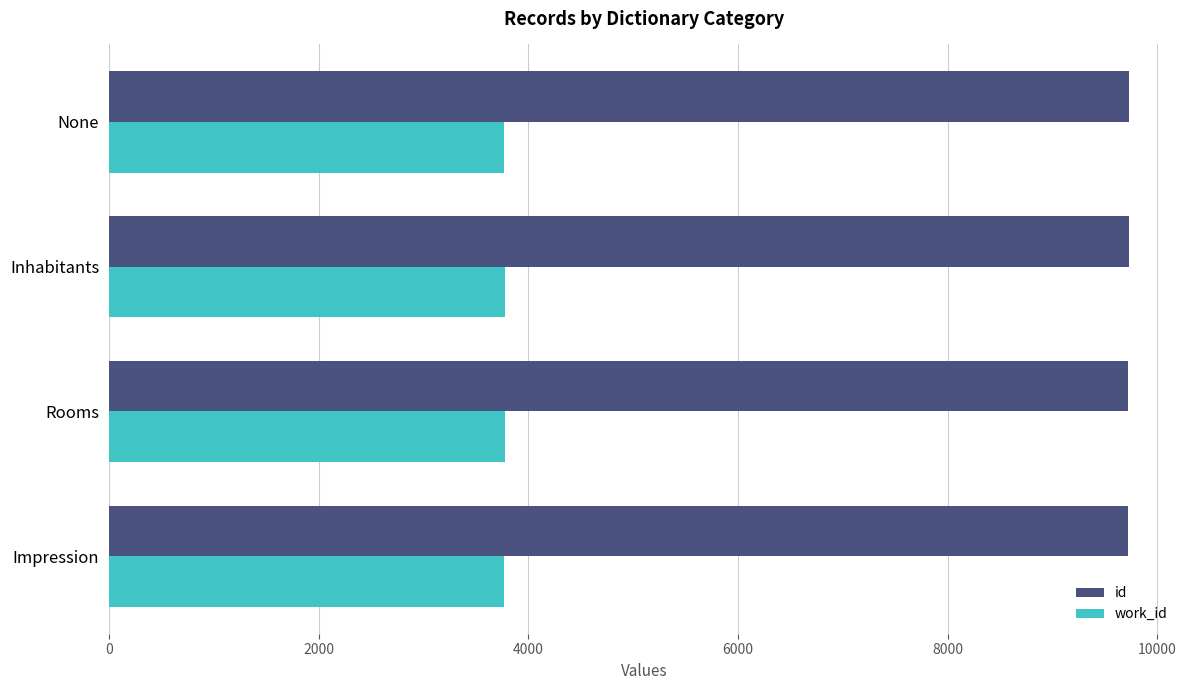

What is the difference between the highest and lowest values at Impression?

5949